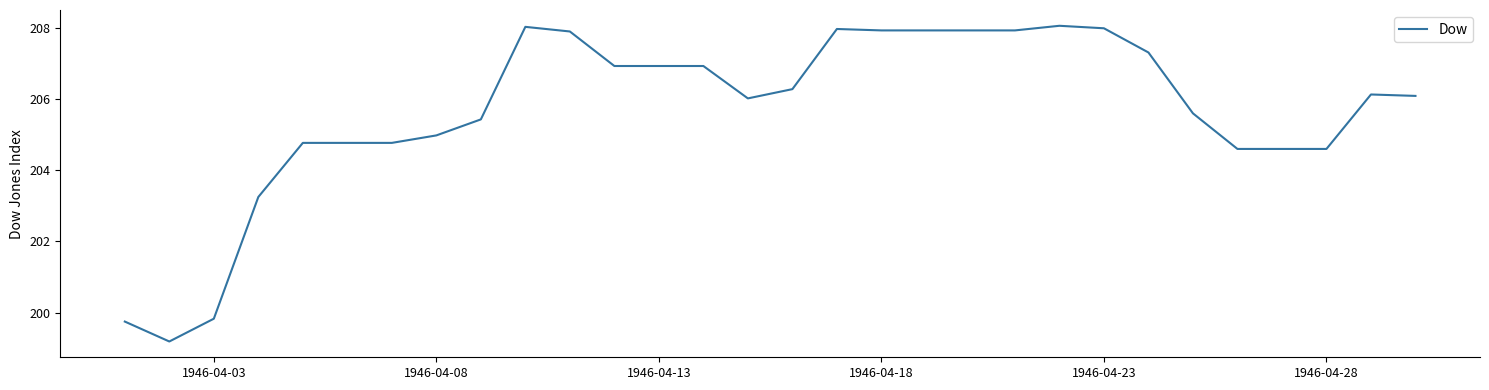

What is the smallest value displayed?

199.2